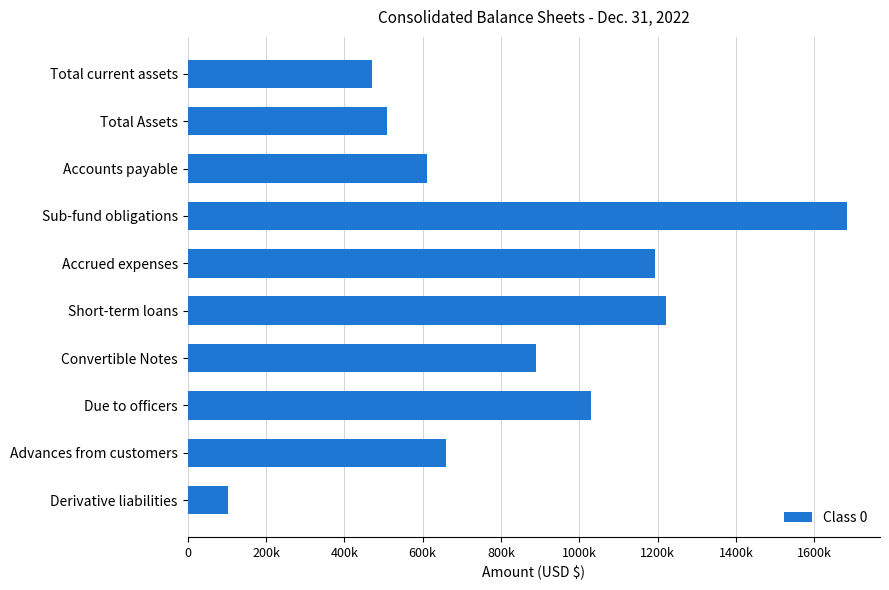

What is the greatest value displayed?

1683459